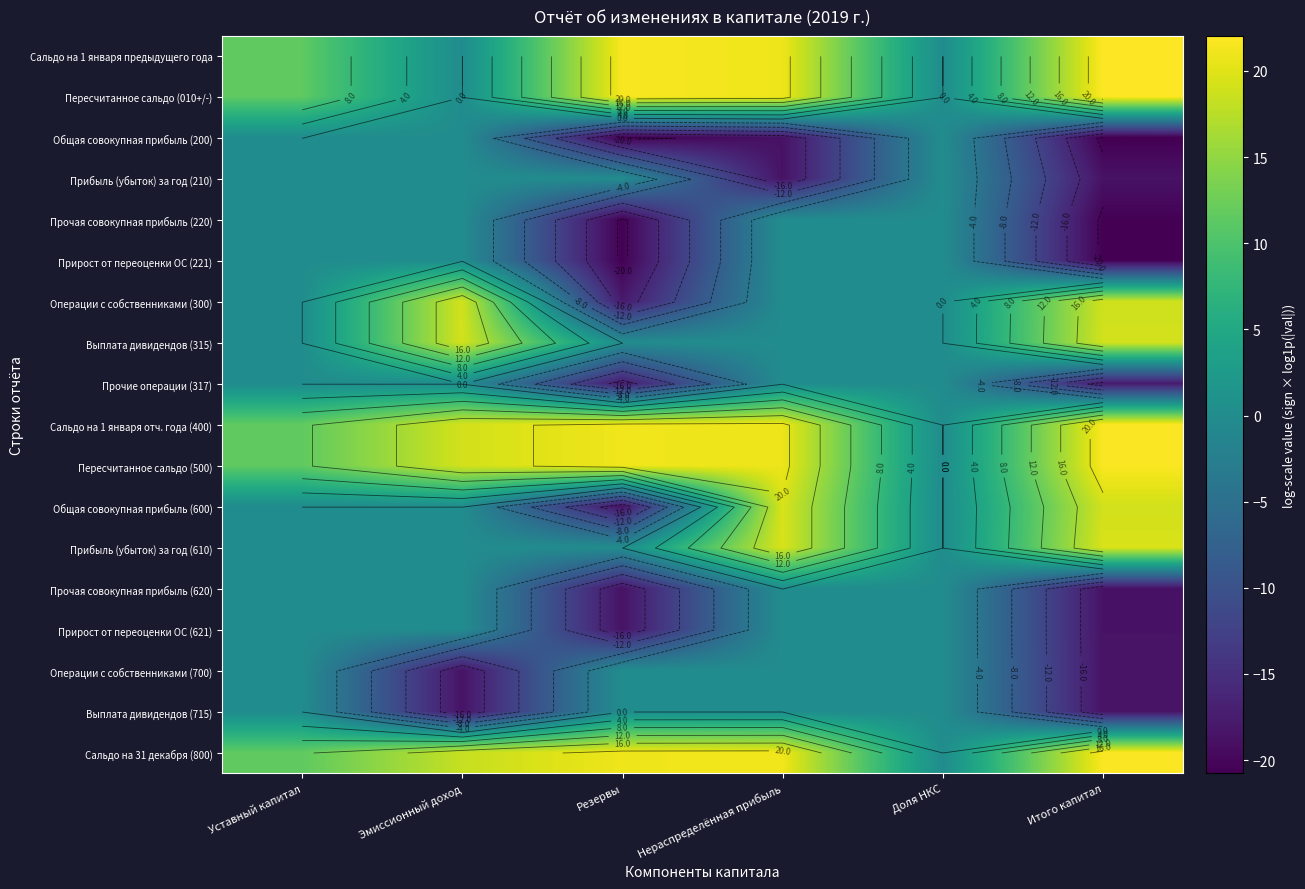

Is it true that Прирост от переоценки ОС (621) equals -28.5 at Резервы?

False